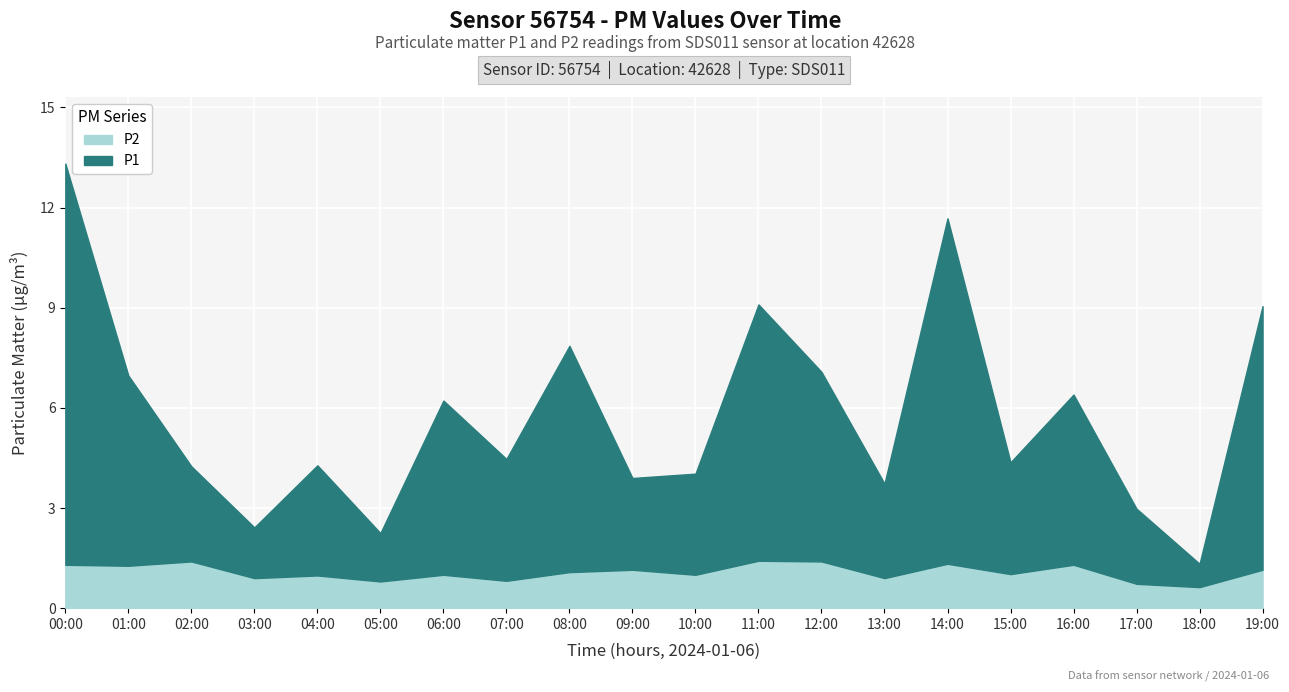

What is the total value across all series at 06:00?

6.2